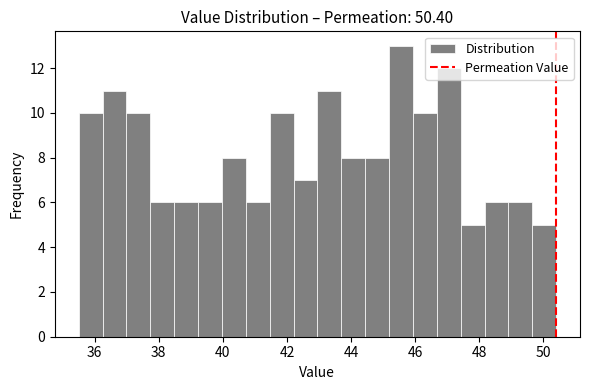

Read against the x-axis, roughly where is the centre of the tallest bar?

45.6